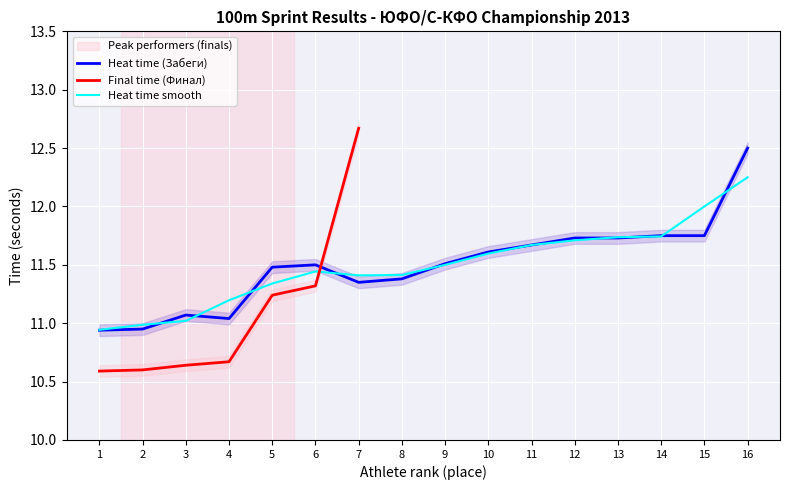

How many lines are shown in the chart?

3